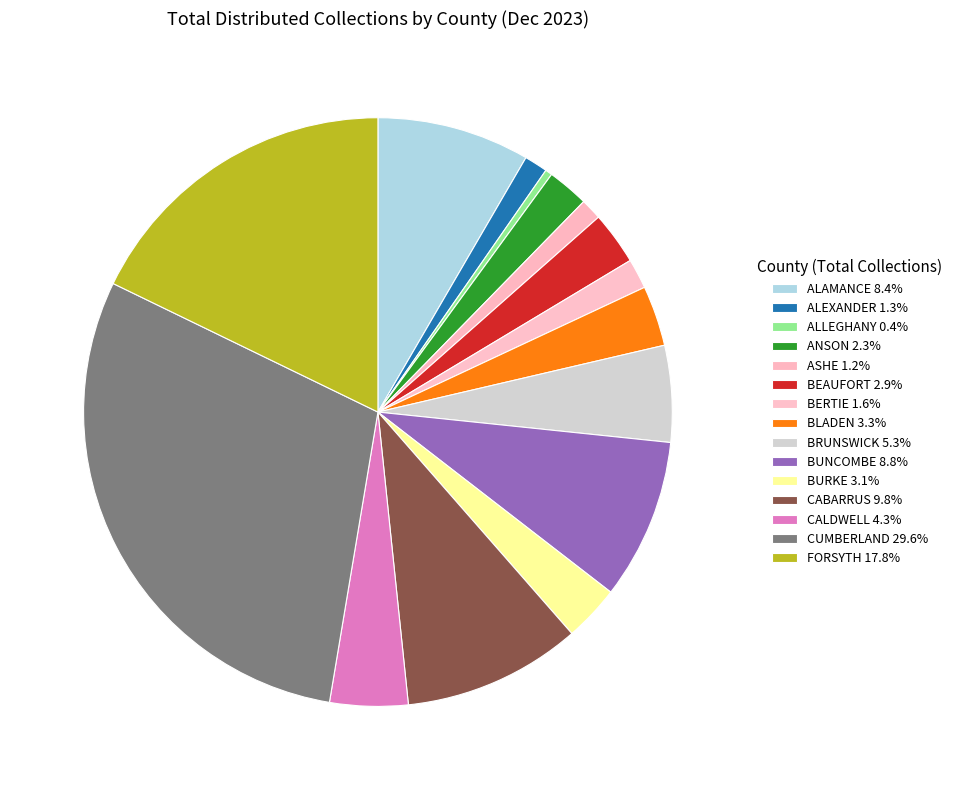

To the nearest percent, what is the combined percentage of FORSYTH and CABARRUS?

28%